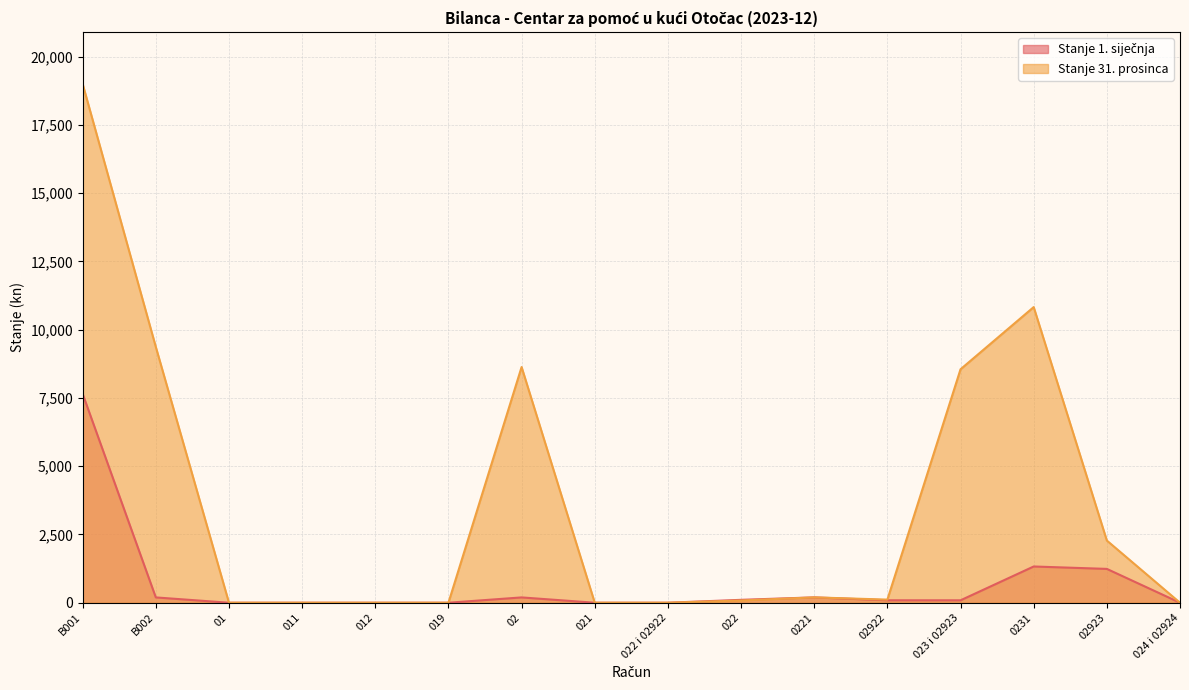

True or false: Stanje 31. prosinca has a value of 139.9 at 022.

False